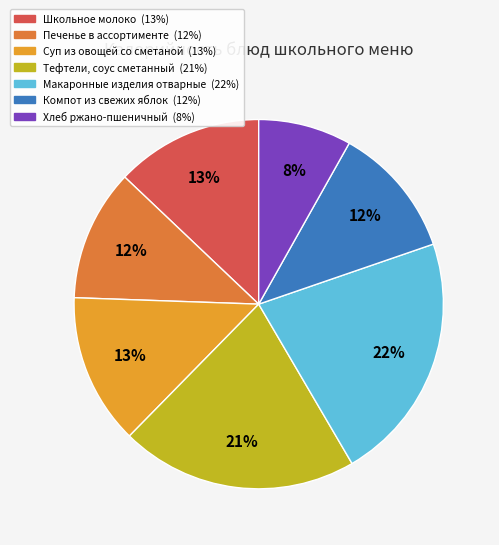

Does any single category account for the majority?

No